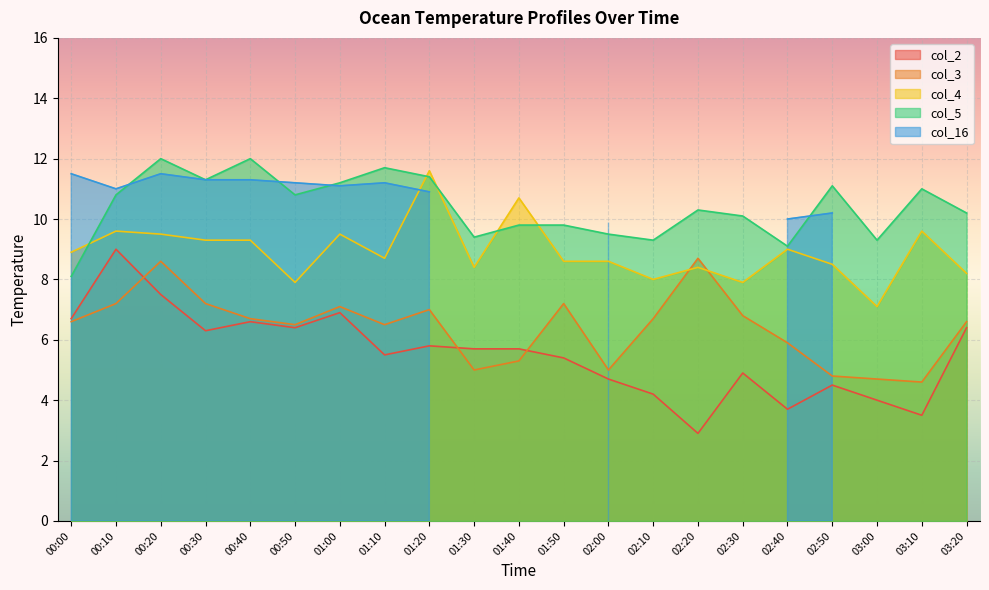

How many categories are shown in the chart?

21